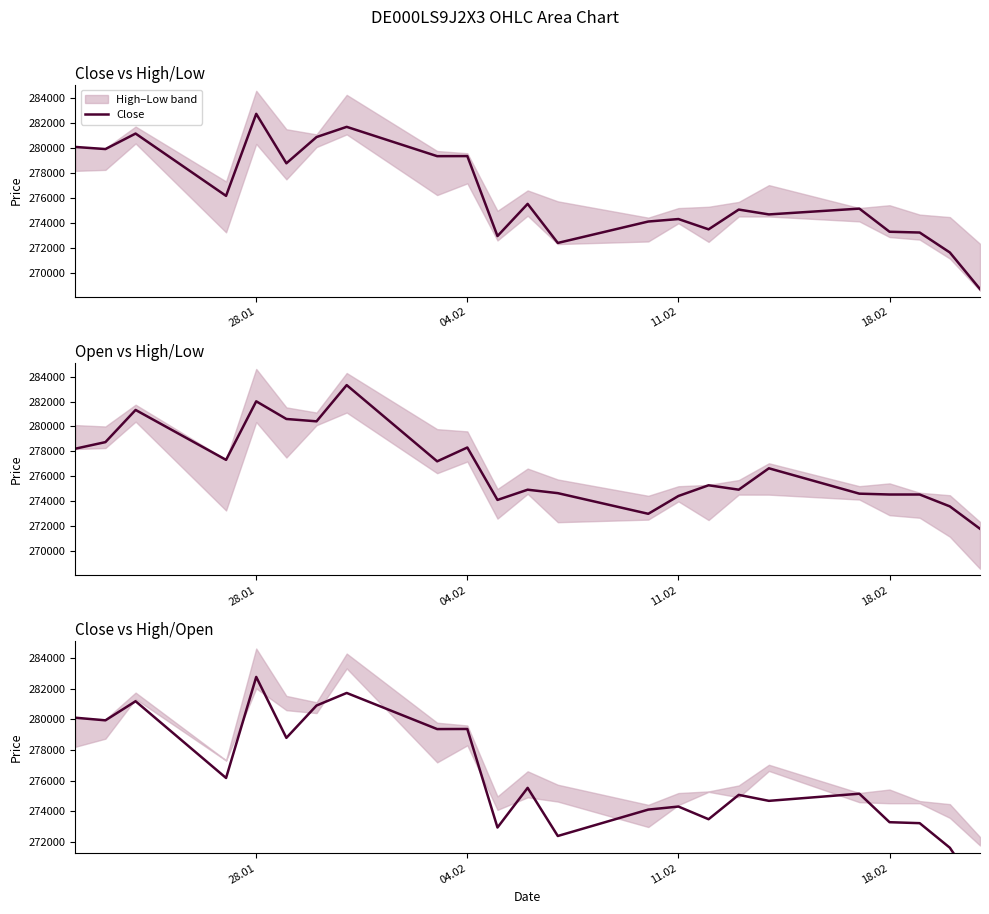

True or false: Open has a value of 145810 at 18.02.

False